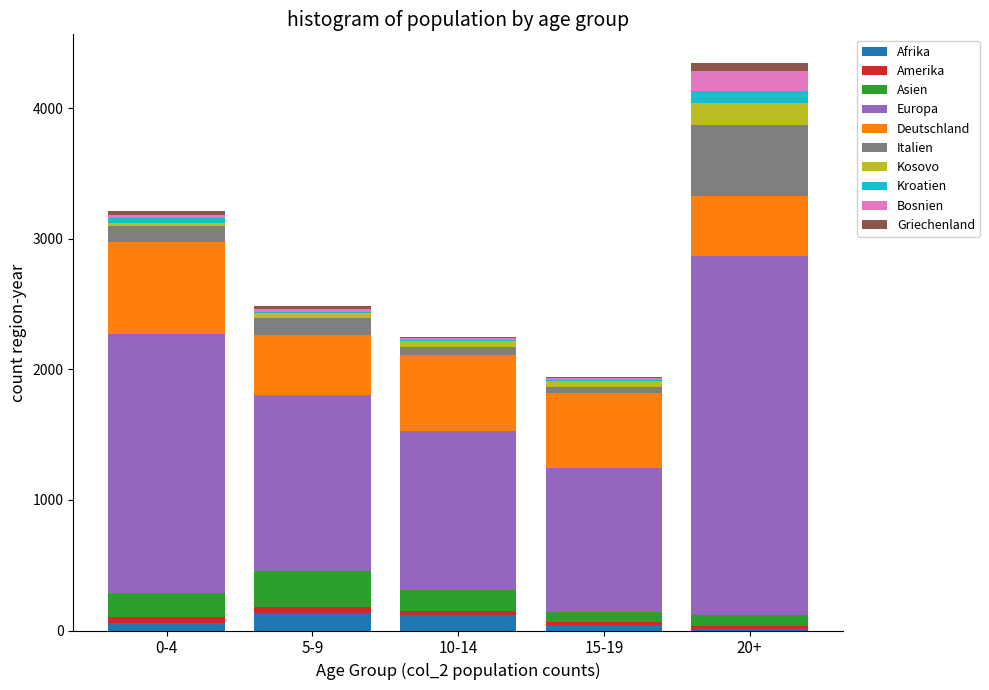

At which category is the sum across all series the highest?

20+